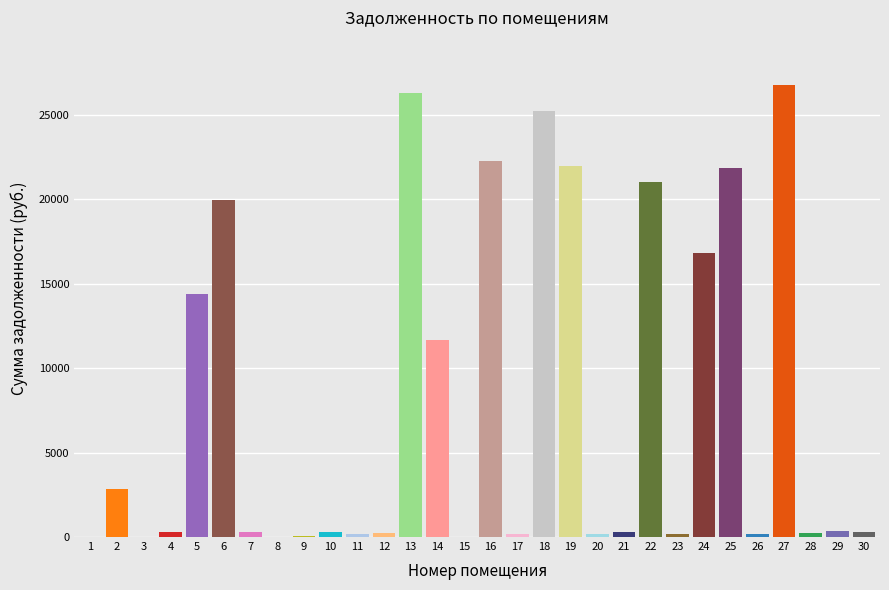

What is the sum of all values?

234535.3